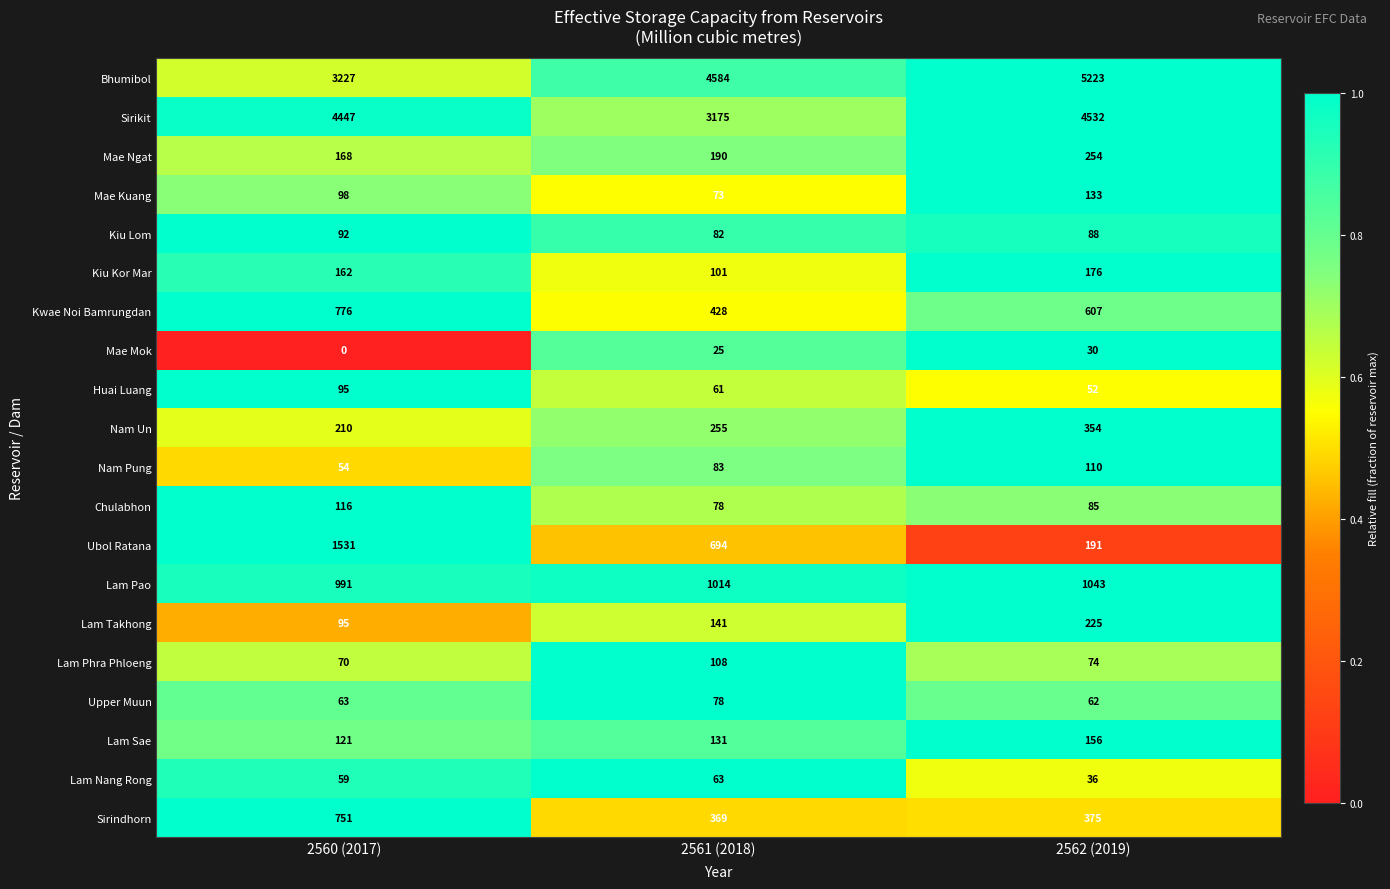

What is the greatest value displayed?

5223